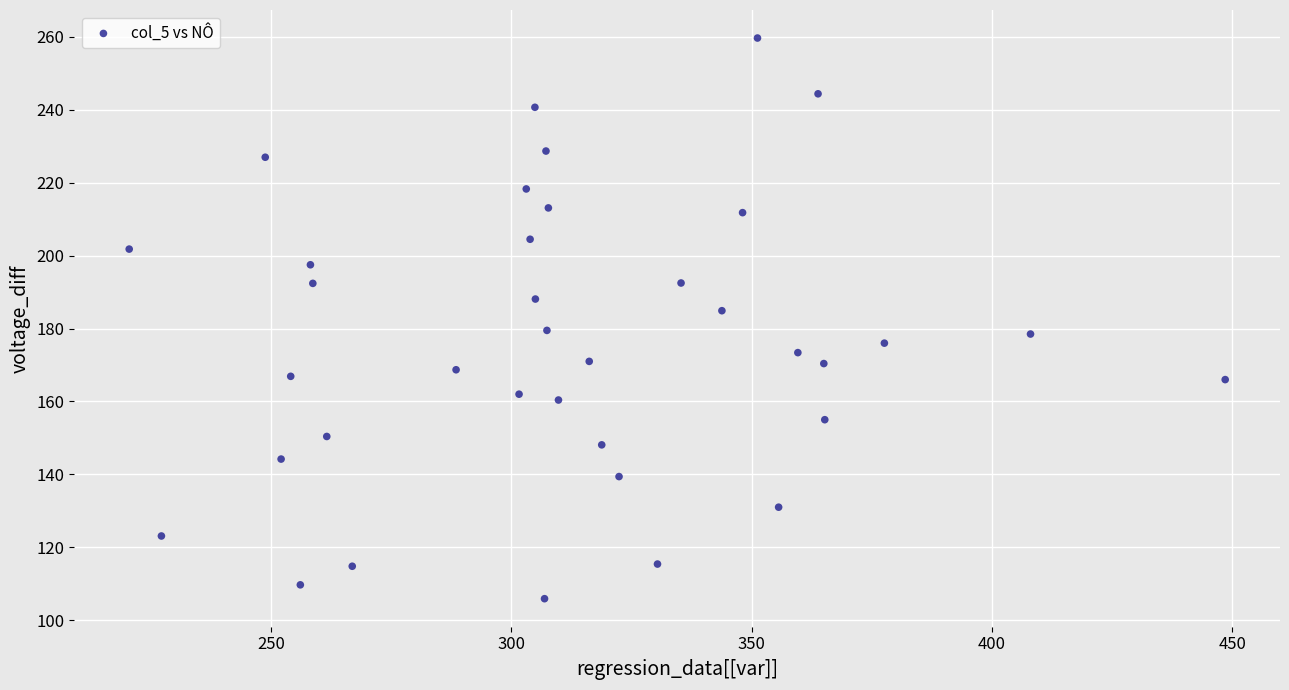

What is the range of X values (max minus min)?

228.0